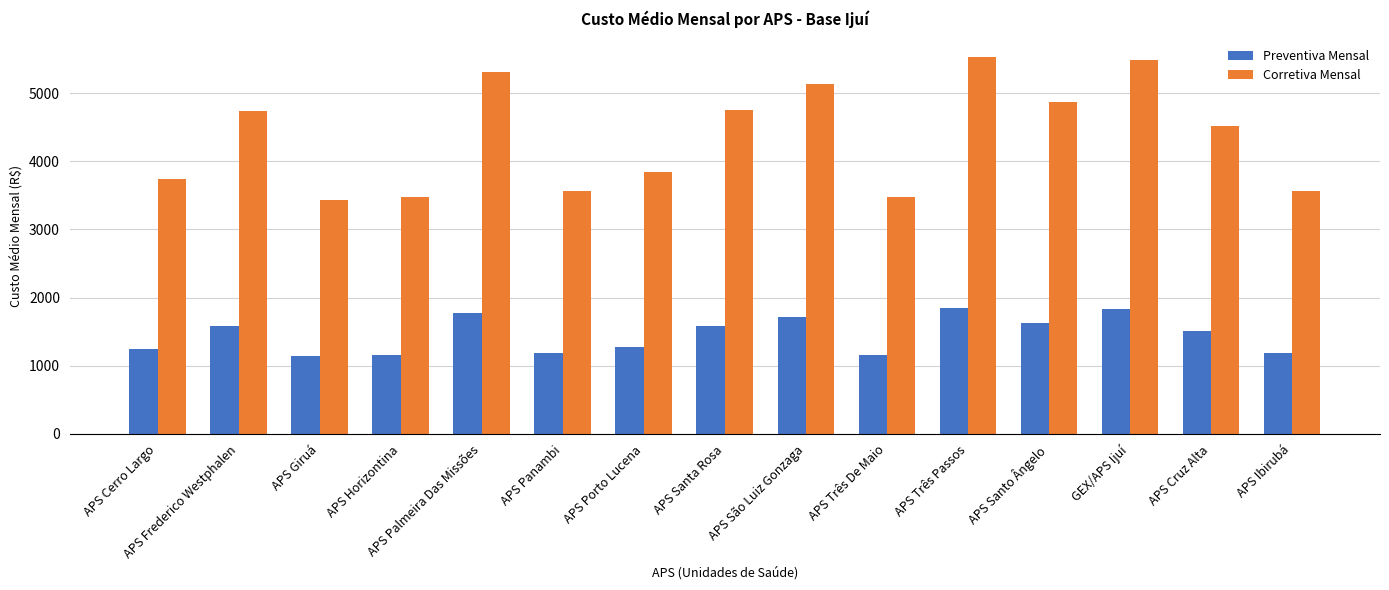

Which series changed the most between APS Panambi and APS Cruz Alta?

Corretiva Mensal